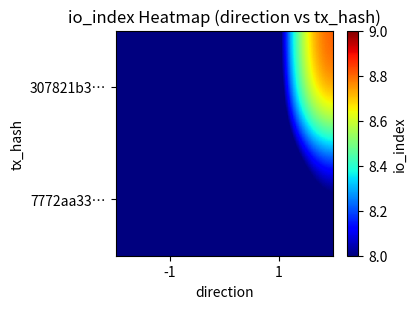

How many series are shown in this chart?

2